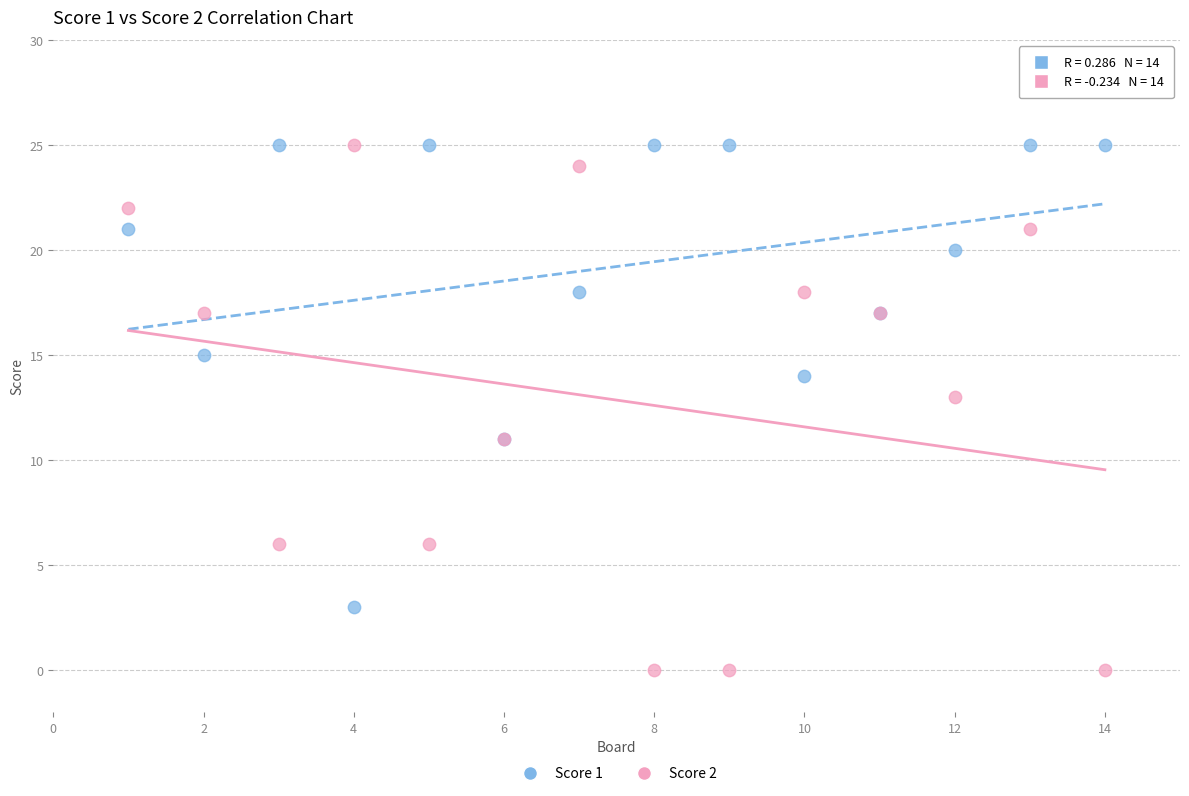

What is the X range (max minus min) for the scatter plot?

13